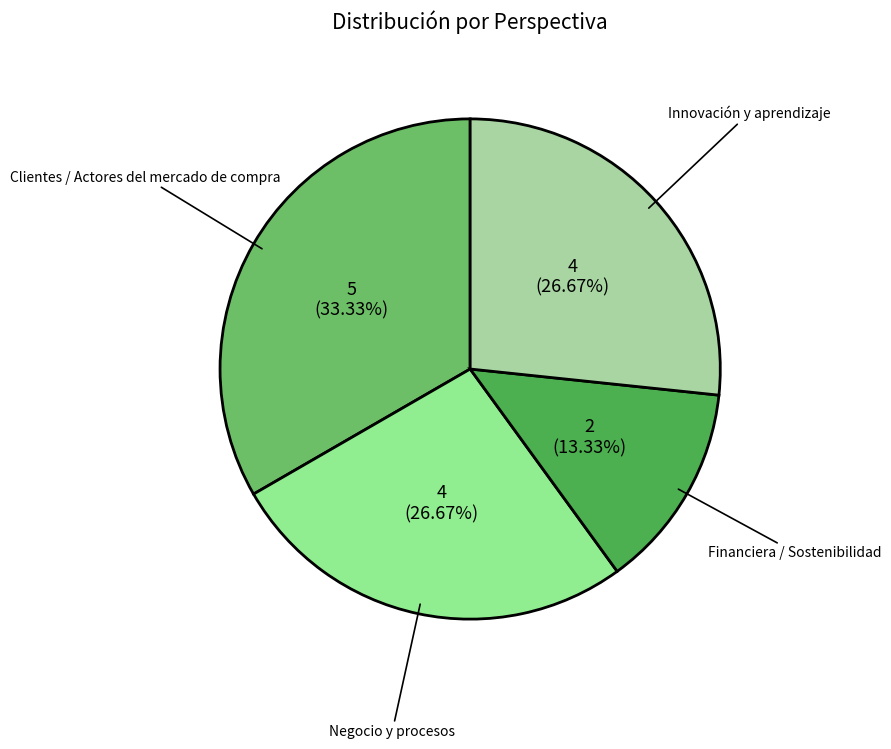

Is Innovación y aprendizaje the majority of the pie?

No